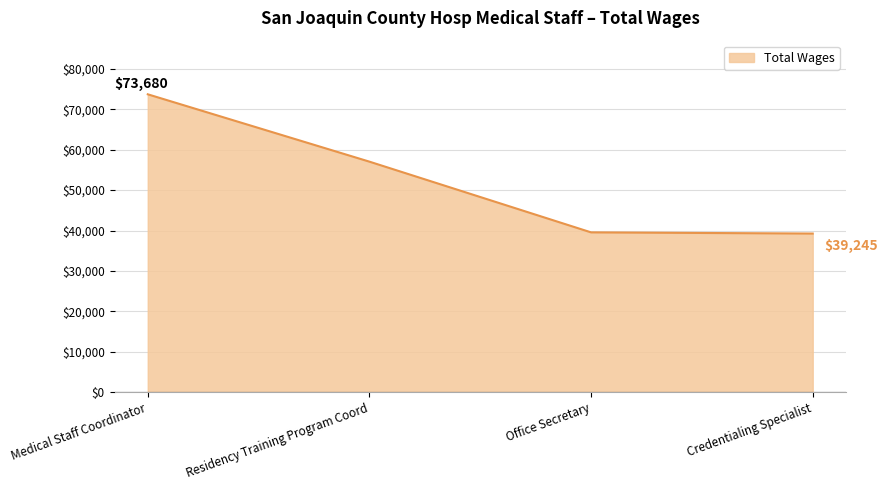

What is the sum of all values?

209490